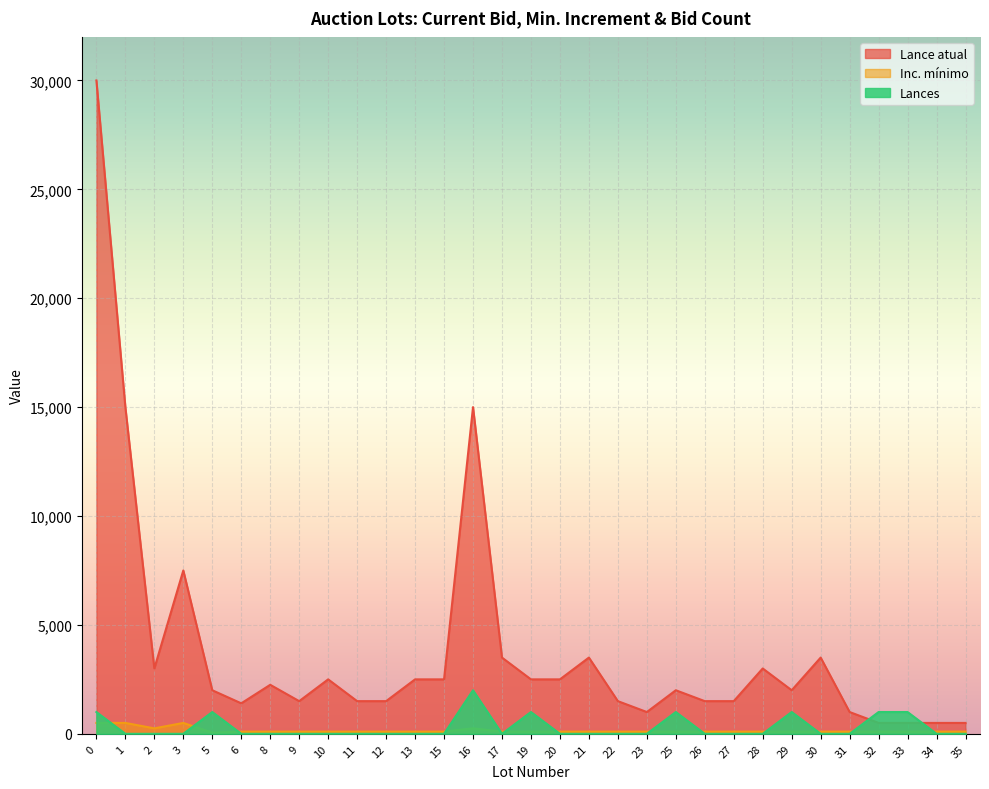

Reading left to right, extract all data points from this chart.

Lance atual: 0=30000	1=15000	2=3000	3=7500	5=2000	6=1400	8=2250	9=1500	10=2500	11=1500	12=1500	13=2500	15=2500	16=15000	17=3500	19=2500	20=2500	21=3500	22=1500	23=1000	25=2000	26=1500	27=1500	28=3000	29=2000	30=3500	31=1000	32=500	33=500	34=500	35=500
Inc. mínimo: 0=500	1=500	2=250	3=500	5=50	6=100	8=100	9=100	10=100	11=100	12=100	13=100	15=100	16=250	17=100	19=100	20=100	21=100	22=100	23=100	25=100	26=100	27=100	28=100	29=100	30=100	31=100	32=100	33=100	34=100	35=100
Lances: 0=1000	1=0	2=0	3=0	5=1000	6=0	8=0	9=0	10=0	11=0	12=0	13=0	15=0	16=2000	17=0	19=1000	20=0	21=0	22=0	23=0	25=1000	26=0	27=0	28=0	29=1000	30=0	31=0	32=1000	33=1000	34=0	35=0